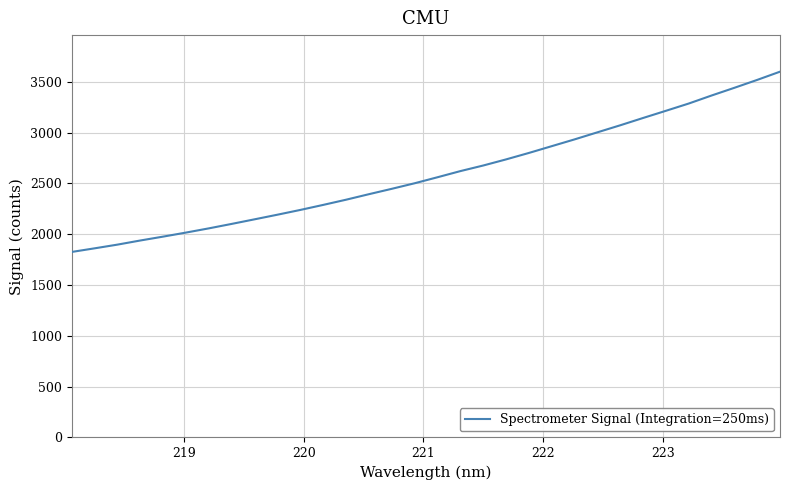

Count the number of values greater than 2560.

16